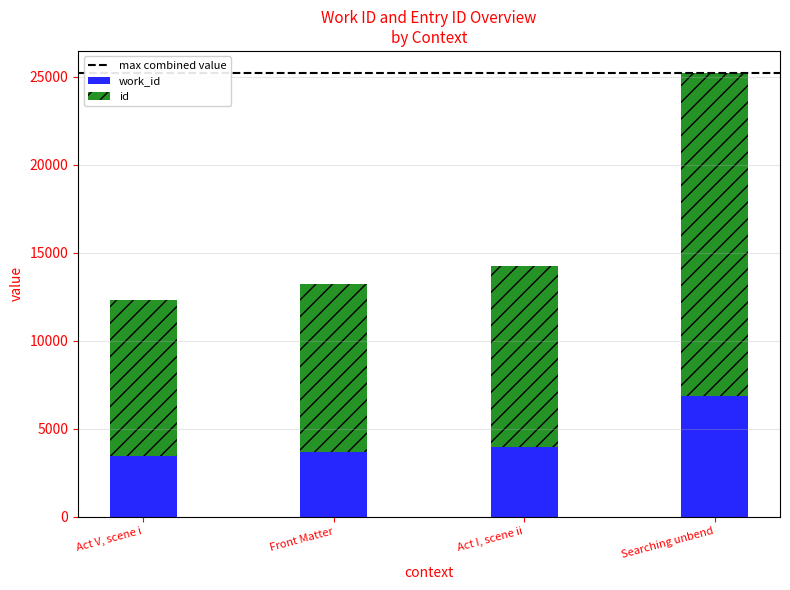

What is the total value across all series at Act I, scene ii?

14262